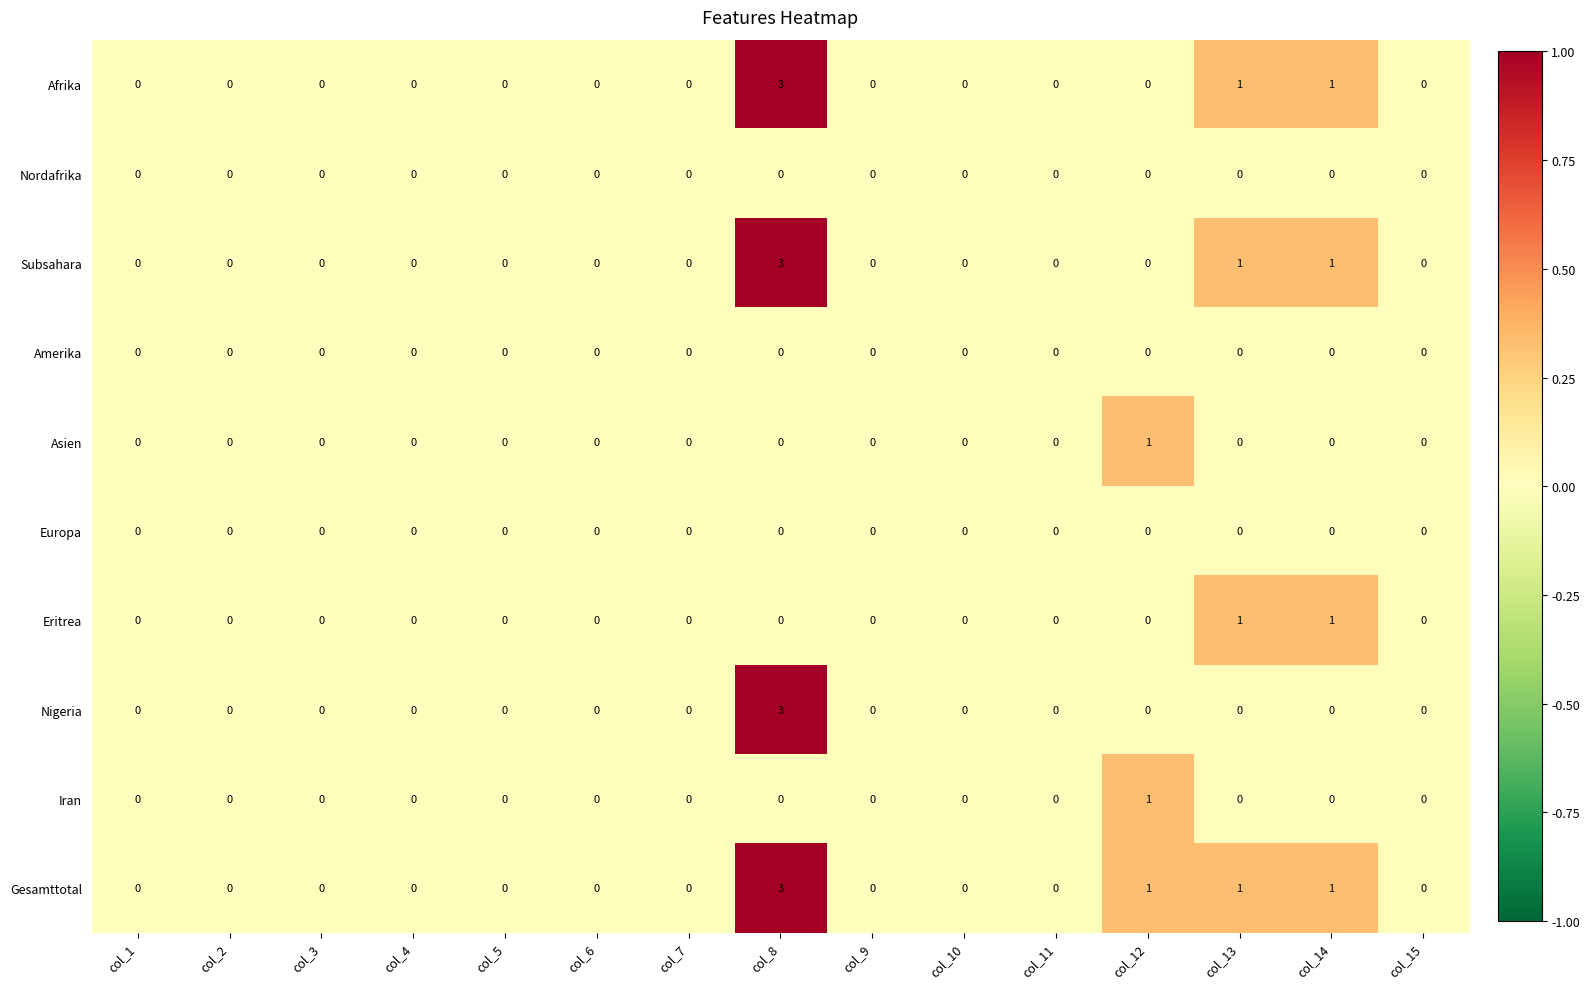

What is the difference between the maximum and minimum values in the Afrika series?

3